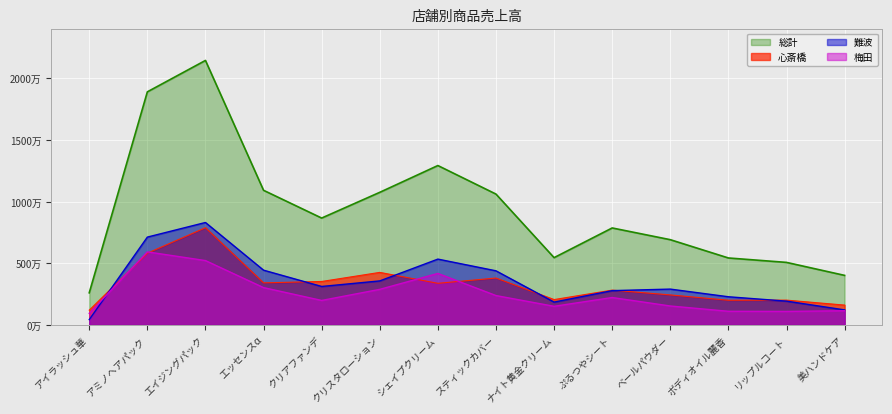

What is the label of the 6th point from the right?

ナイト黄金クリーム